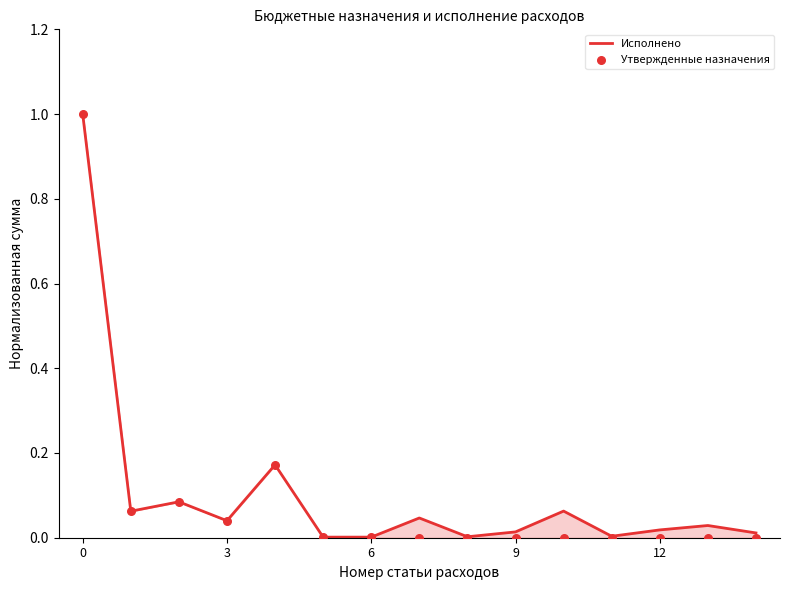

Is the value of Исполнено at 3 greater than the value of Утвержденные назначения at 7?

Yes